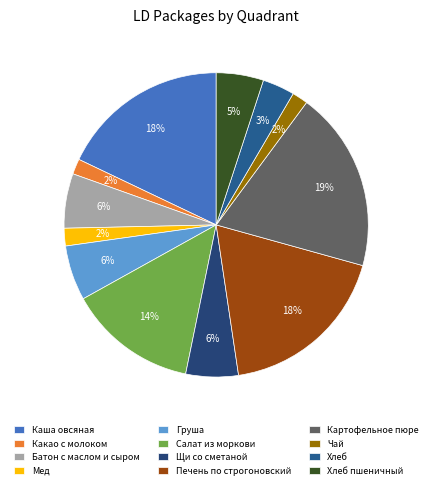

True or false: Груша accounts for 6% of the total.

True